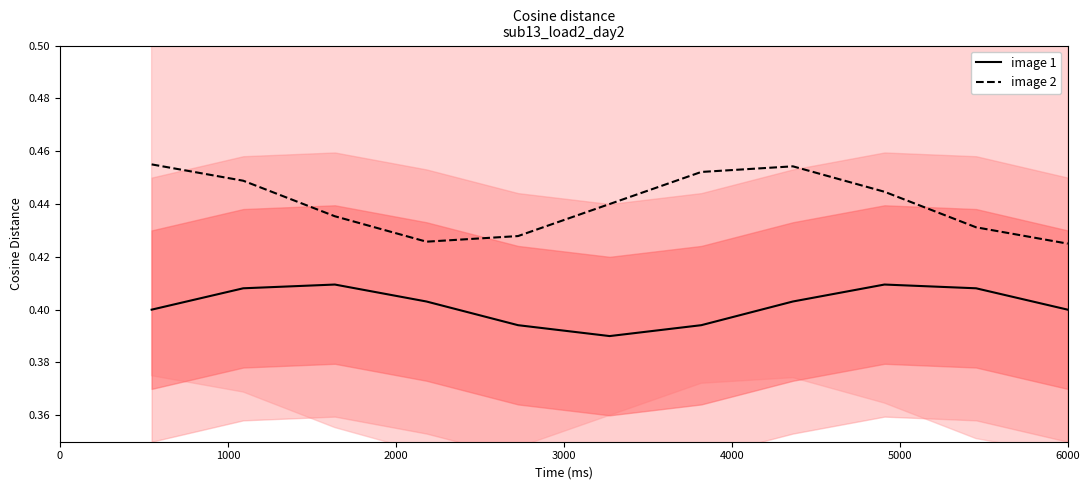

True or false: image 2 and image 1 intersect in this chart.

False